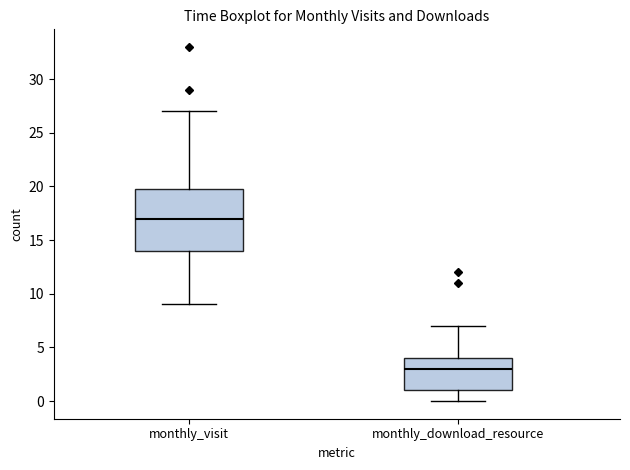

Which box has the lowest median line?

monthly_download_resource